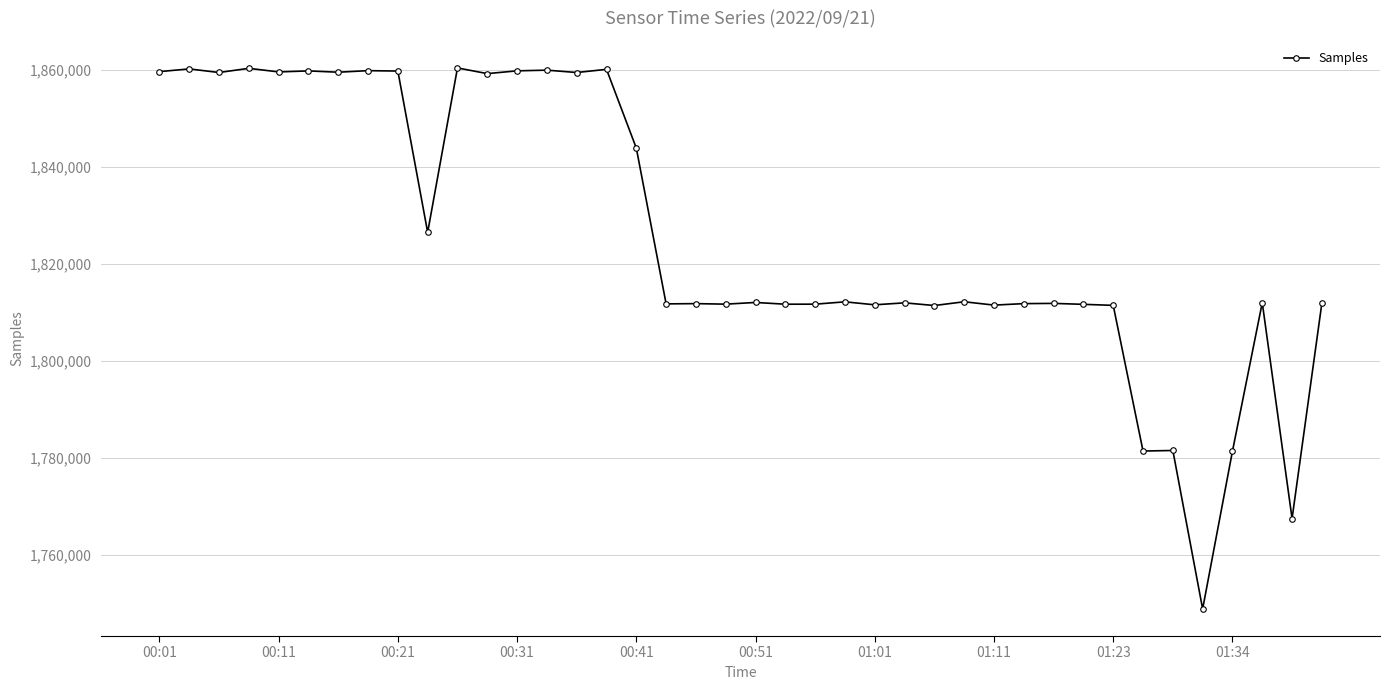

What is the value of the 27th point from the left?

1811462